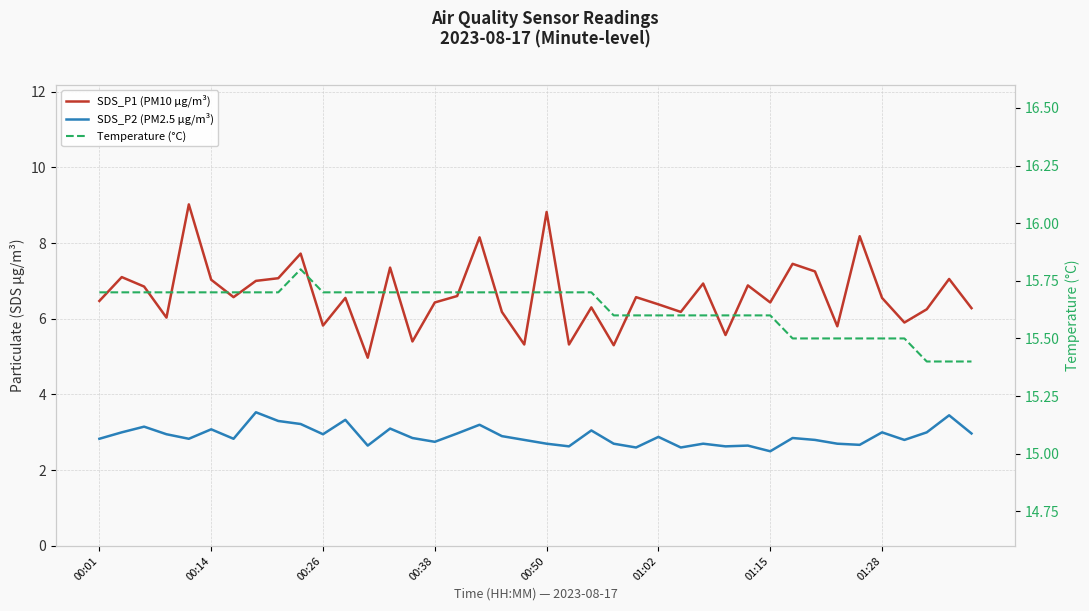

What is the sum of all Temperature (°C) values?

625.2